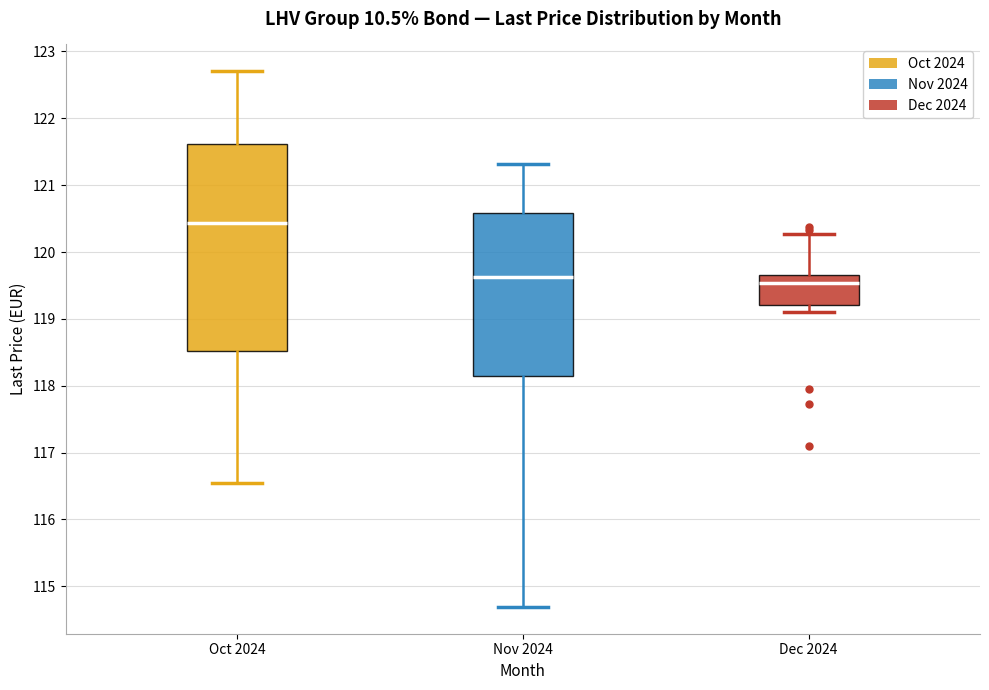

Comparing the boxes themselves (not the whiskers), which one is the tallest?

Oct 2024